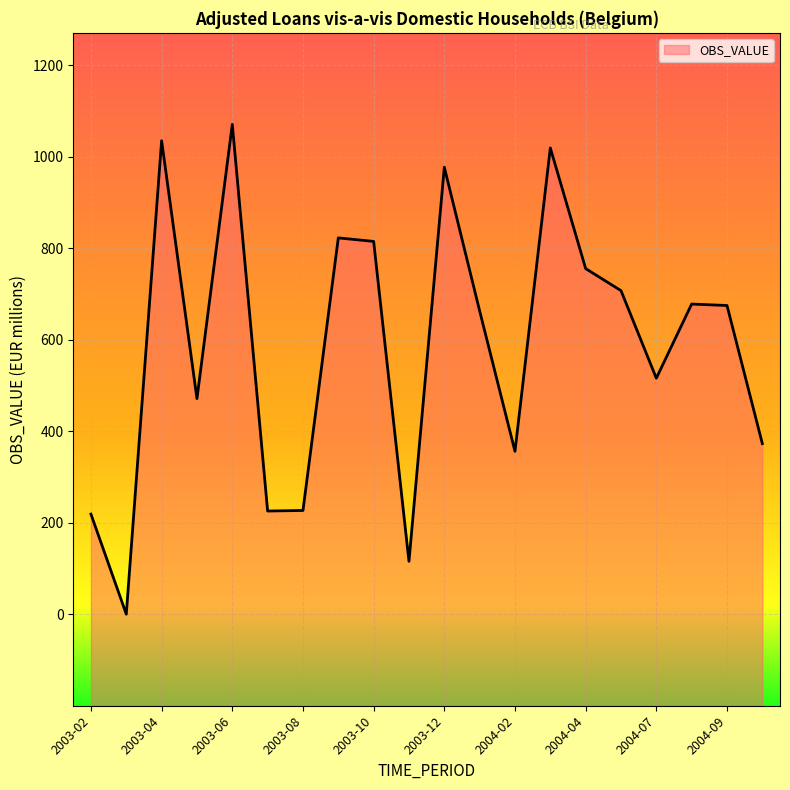

What is the sum of the values at 2004-08 and 2003-05?

1149.3